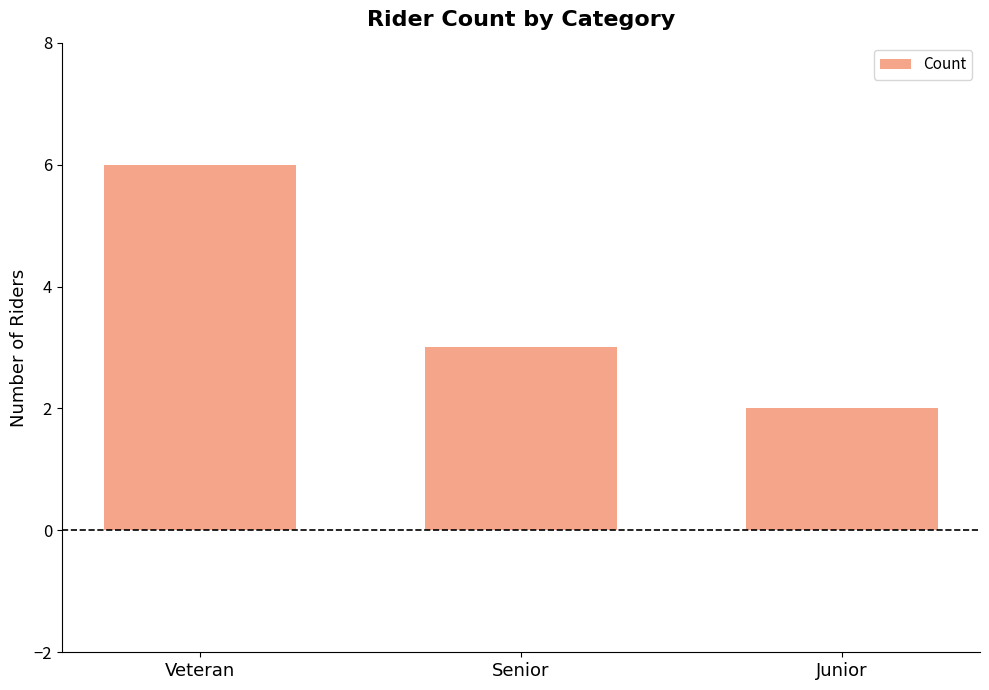

What is the change in value from Senior to Junior?

-1